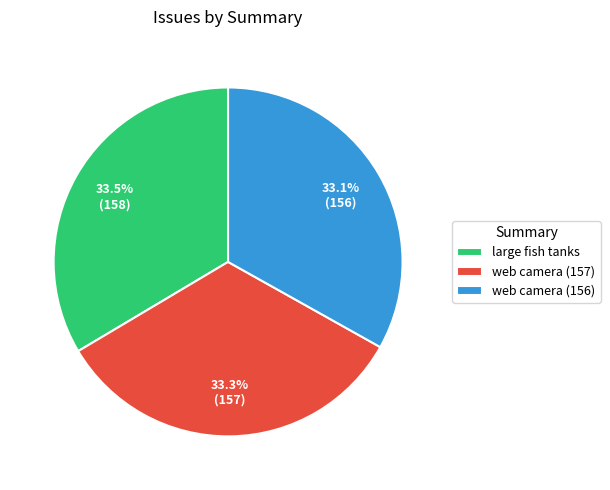

Is it true that large fish tanks is 25% of the pie?

False